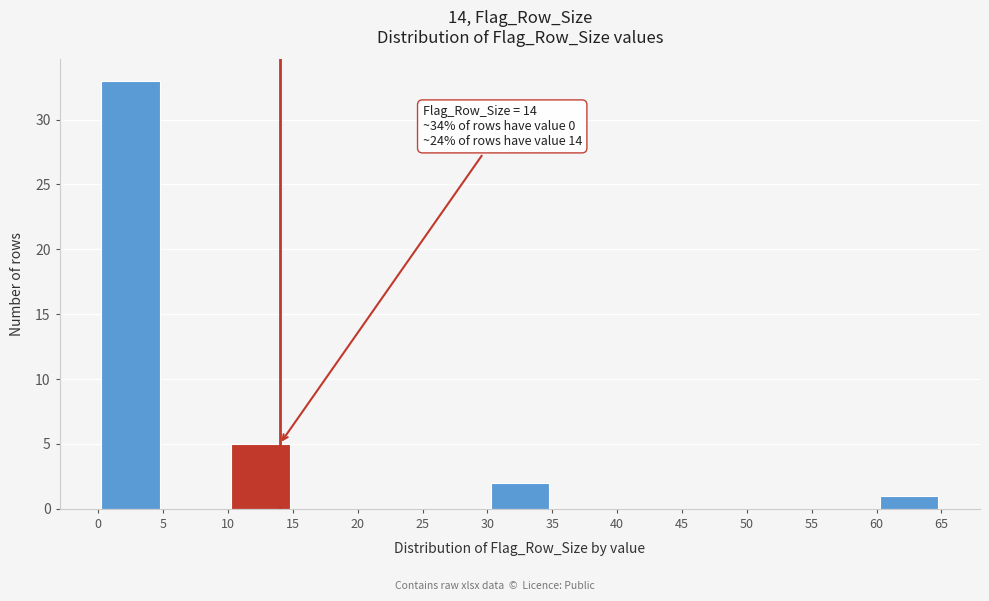

Over which range of the x-axis is the bar tallest?

0 to 5